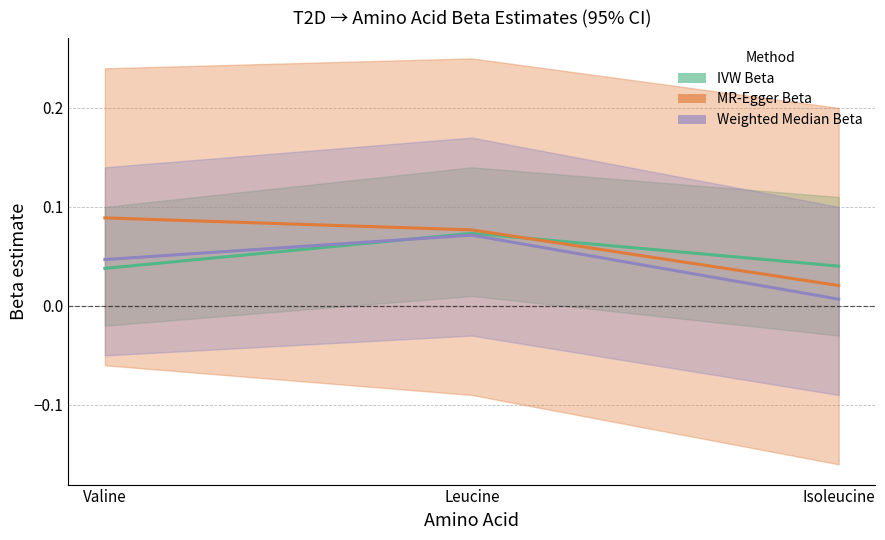

Count the number of categories in the chart.

3